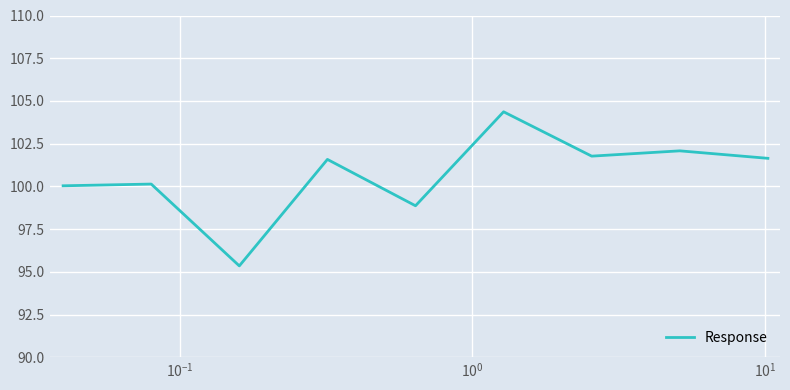

What is the minimum value shown in the chart?

95.3